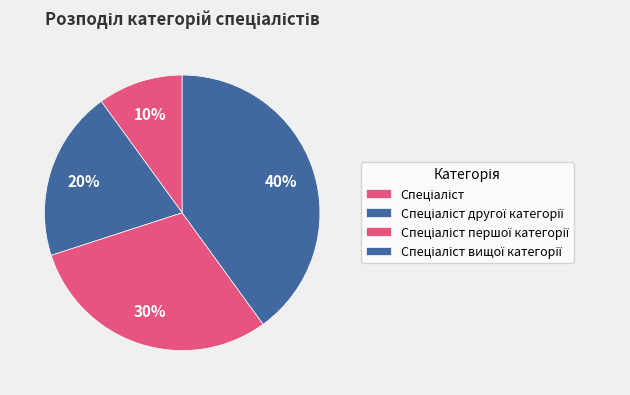

To the nearest percent, what percentage of the pie is Спеціаліст?

10%